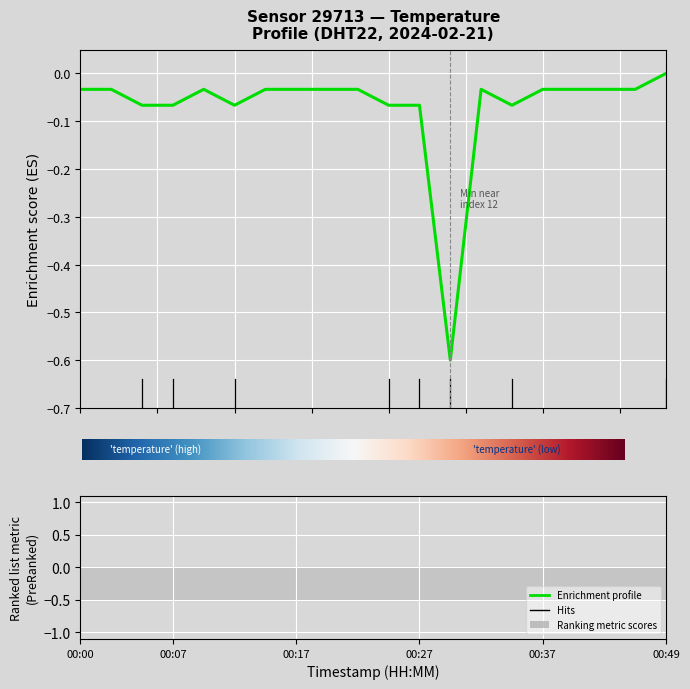

What is the sum of the values at 00:15 and 00:46?

-0.1